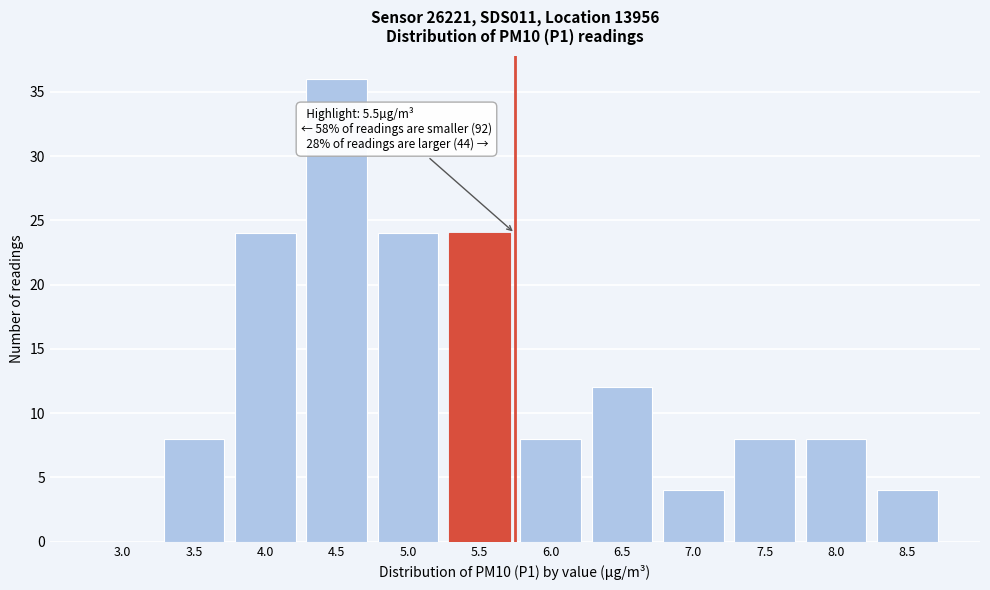

Reading left to right, extract all data points from this chart.

3.0=0	3.5=8	4.0=24	4.5=36	5.0=24	5.5=24	6.0=8	6.5=12	7.0=4	7.5=8	8.0=8	8.5=4